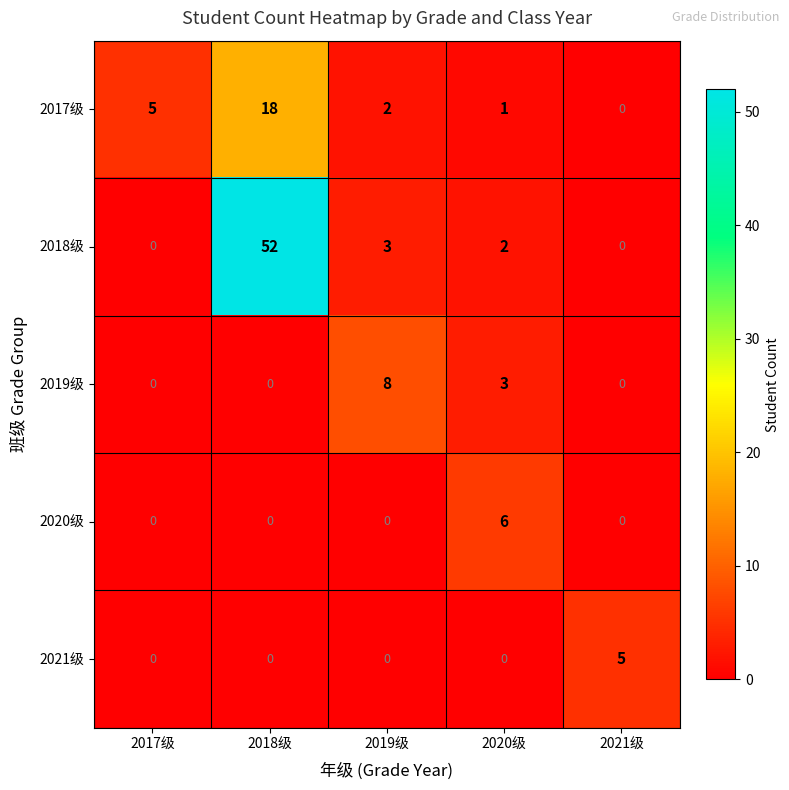

What is the approximate value of 2018级 at 2019级, to the nearest 5?

5